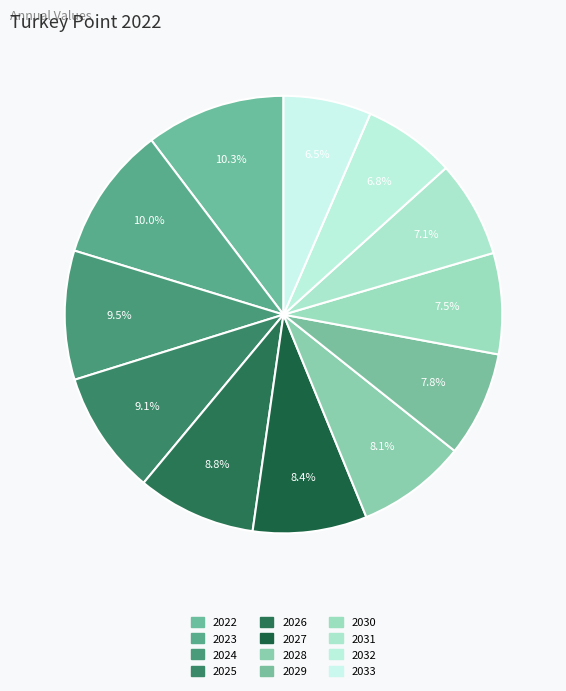

To the nearest percent, what is the difference between the 2033 and 2025 slice percentages?

3%